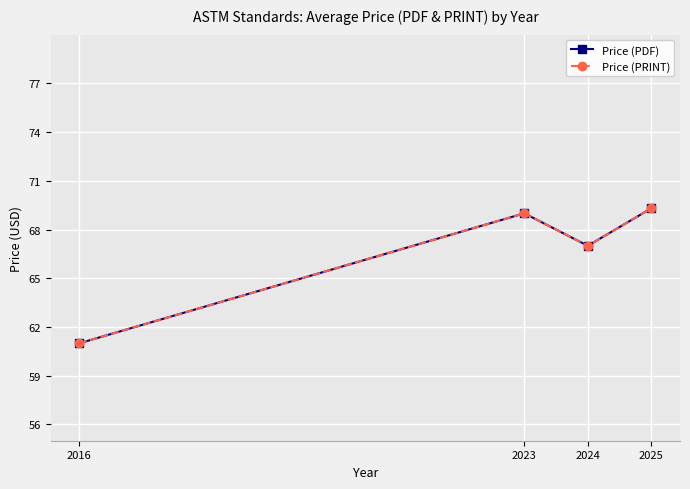

Which category has the highest value in the Price (PDF) series?

2025